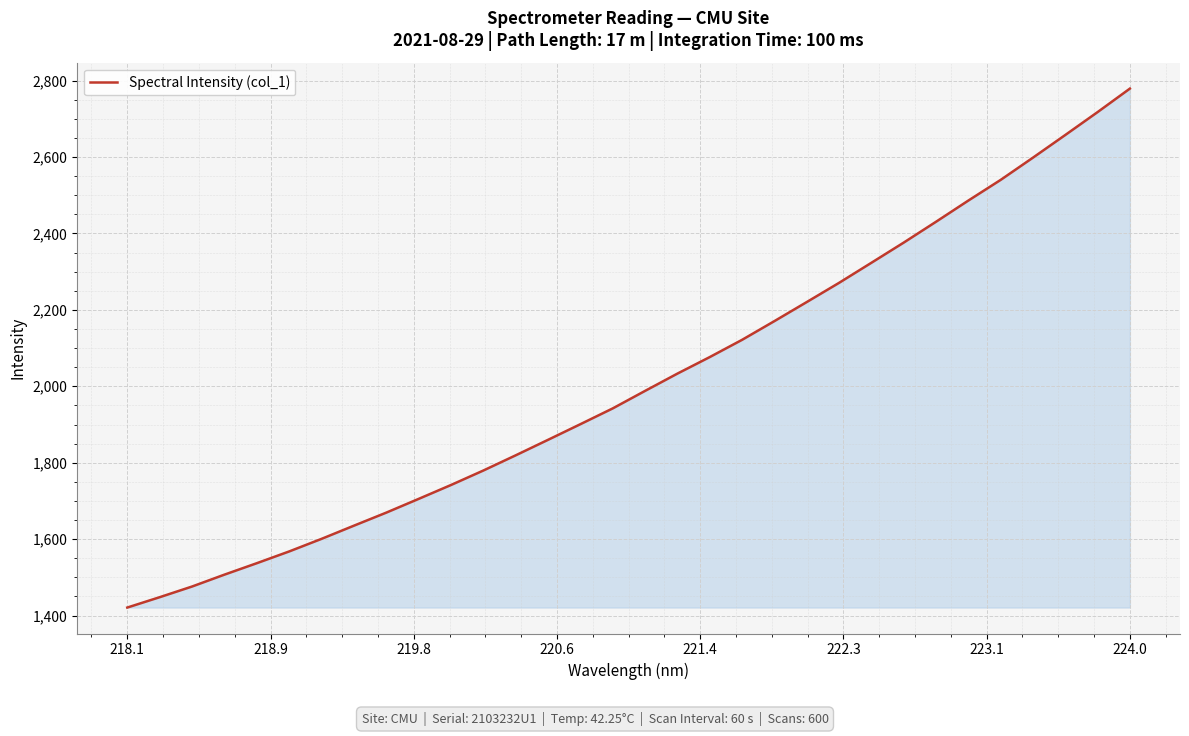

What is the maximum value shown in the chart?

2778.9